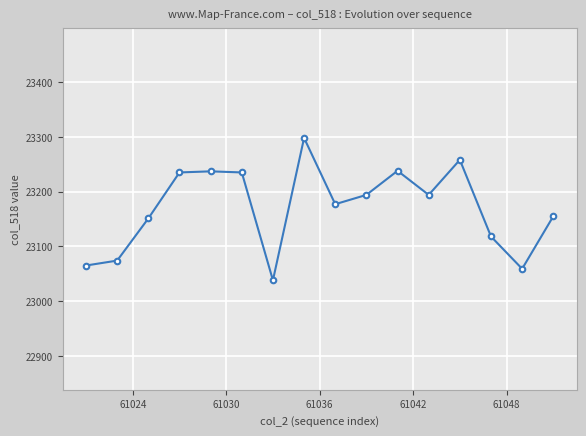

What is the maximum value shown in the chart?

23298